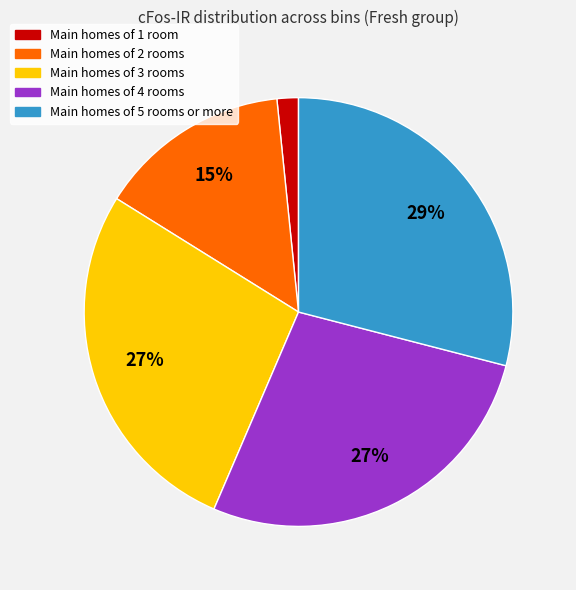

To the nearest percent, what percentage of the pie is Main homes of 4 rooms?

27%